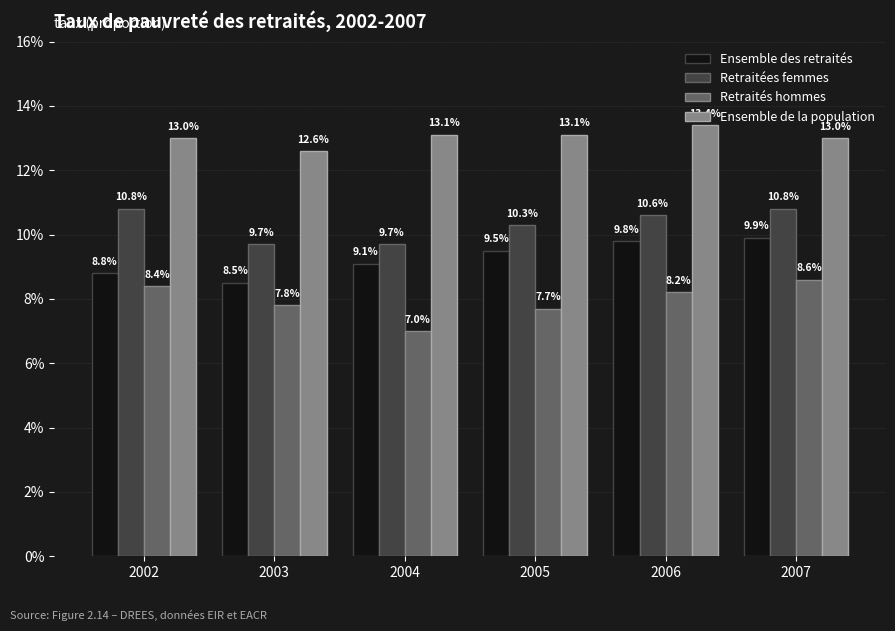

Rank the categories by Ensemble de la population value from highest to lowest.

2006, 2004, 2005, 2002, 2007, 2003